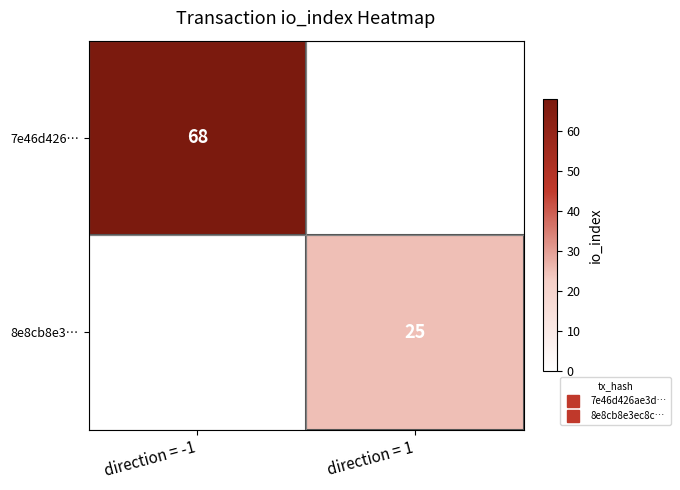

At which label does 8e8cb8e3… reach its minimum?

direction = -1